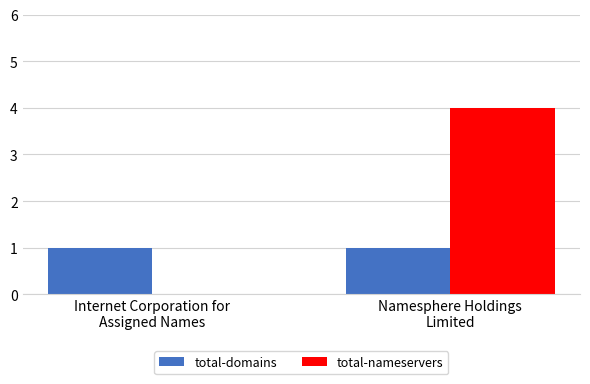

What is the maximum value shown in the chart?

4